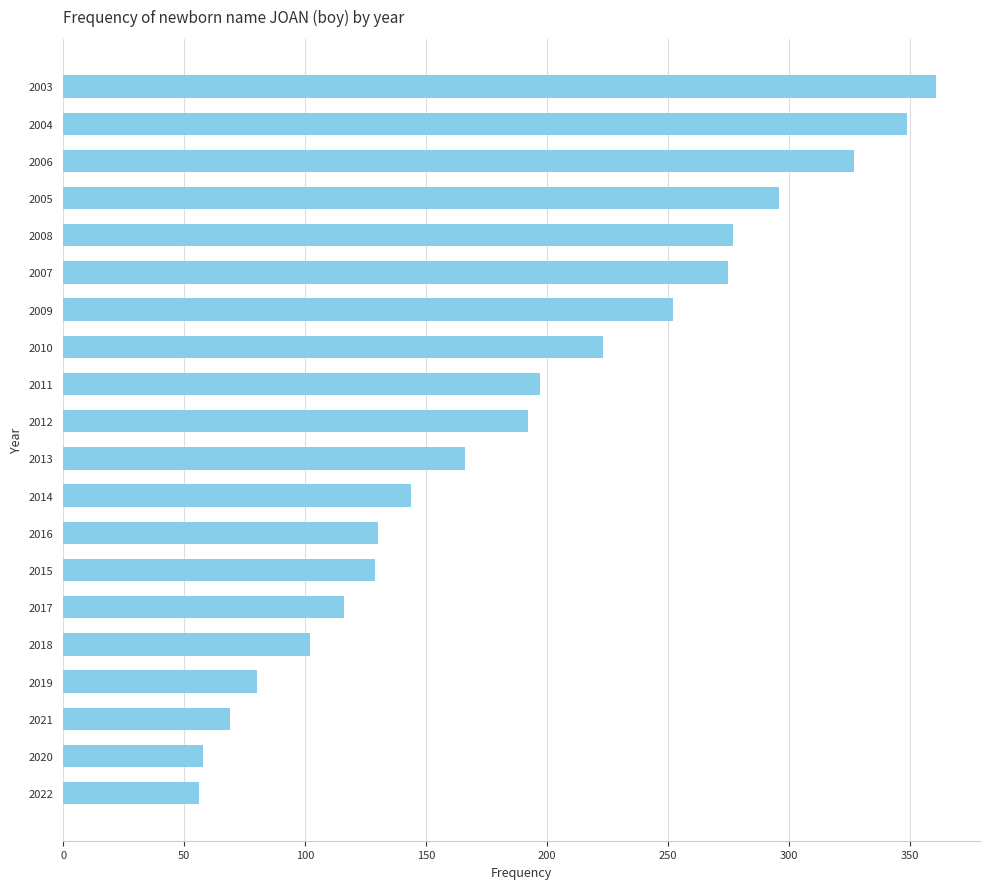

The value at 2015 is 129. True or false?

True